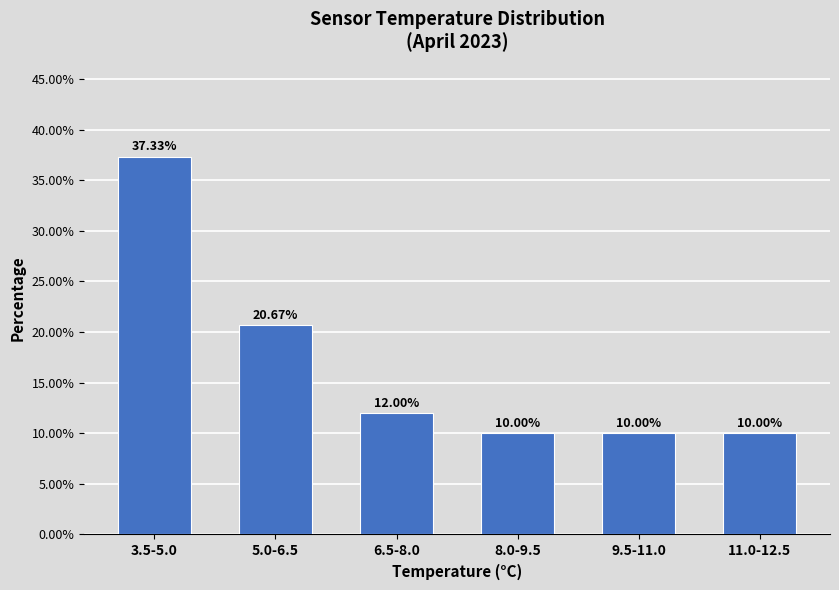

Approximately how many times larger is the value at 9.5-11.0 compared to 11.0-12.5?

1.0